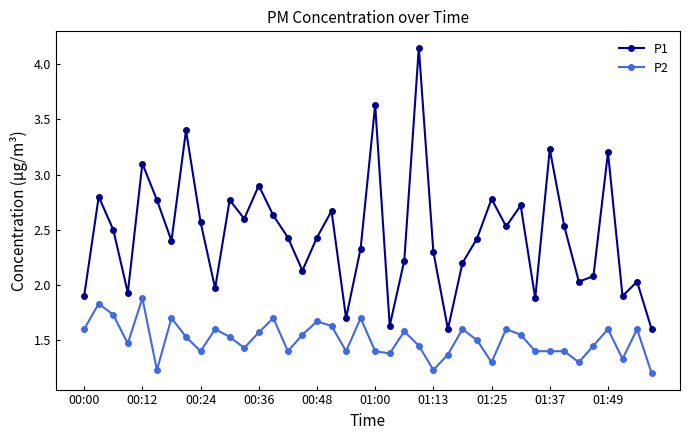

Which series has the largest total across all categories?

P1